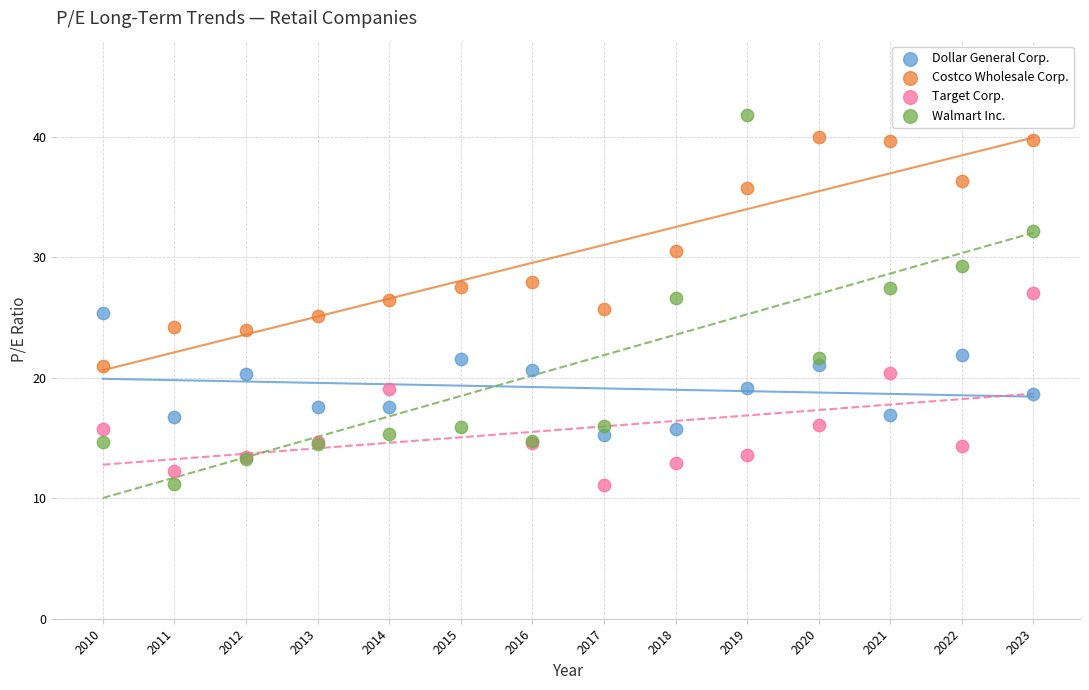

Which series has the widest spread of Y values?

Walmart Inc.